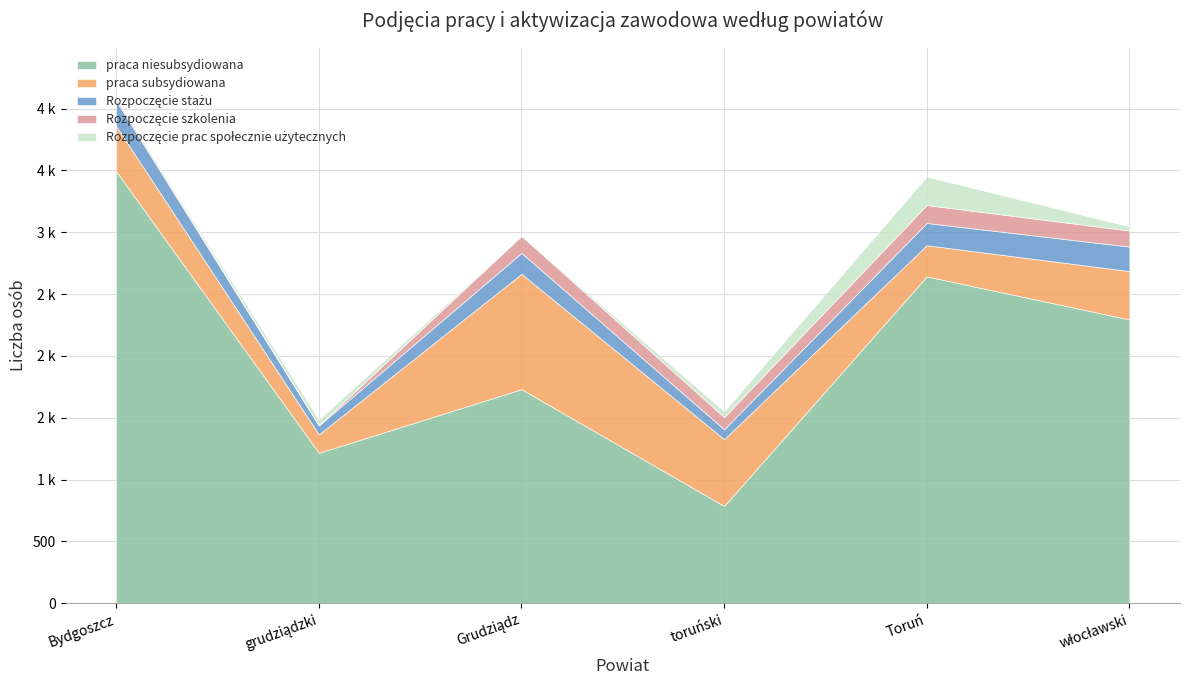

What is the minimum value for Rozpoczęcie stażu?

72